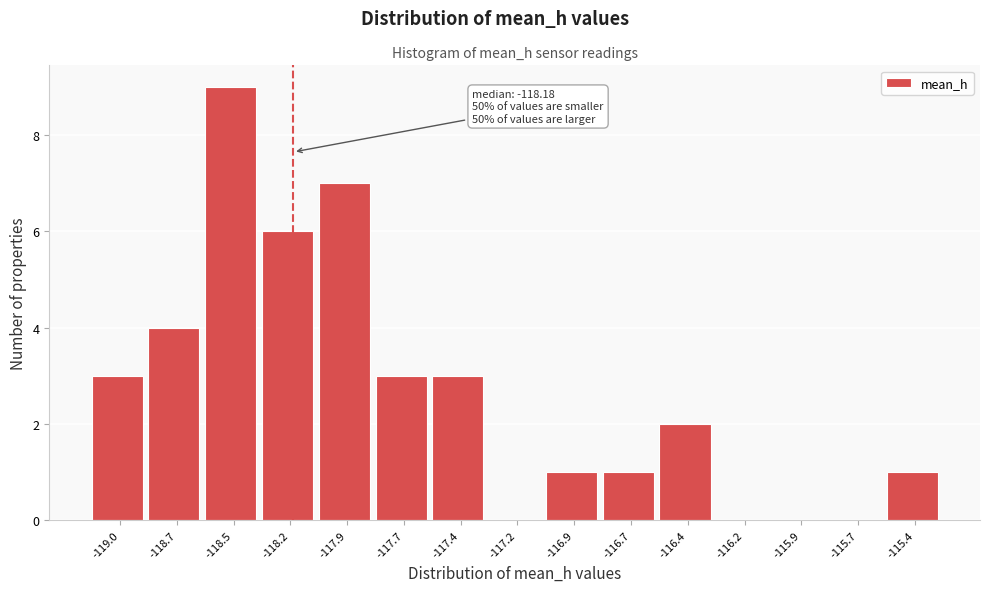

Reading left to right, what are all the values shown in this chart?

-119.0=3	-118.7=4	-118.5=9	-118.2=6	-117.9=7	-117.7=3	-117.4=3	-117.2=0	-116.9=1	-116.7=1	-116.4=2	-116.2=0	-115.9=0	-115.7=0	-115.4=1